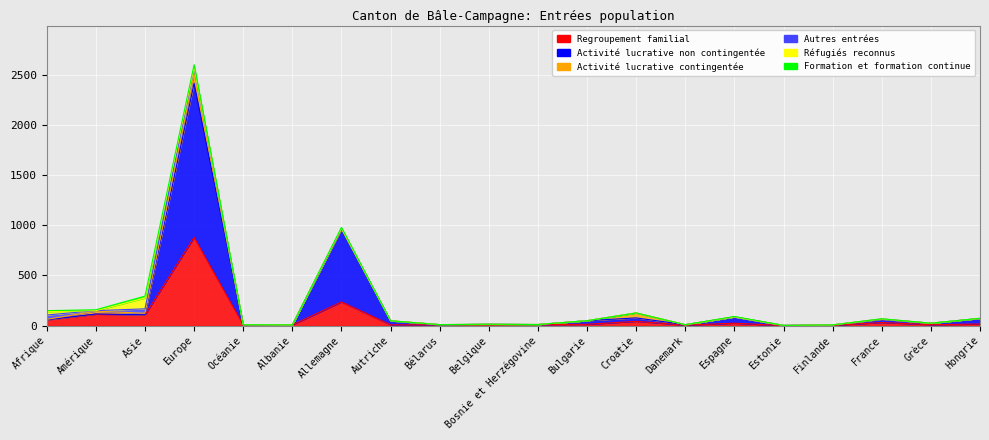

Which has a higher value, Croatie or Bosnie et Herzégovine?

Croatie